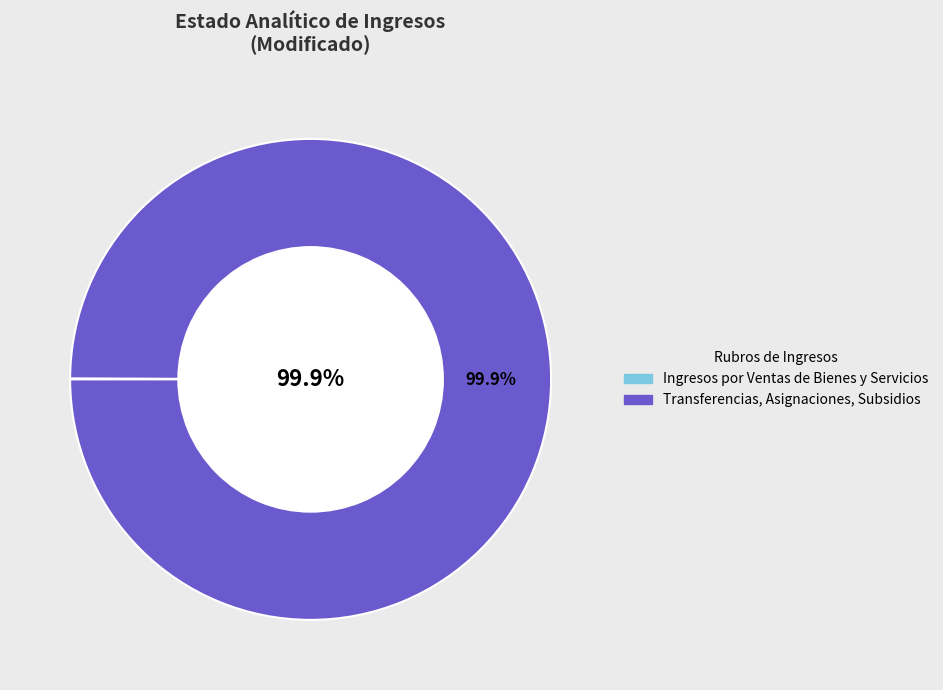

Is there any slice that represents more than half of the pie?

Yes